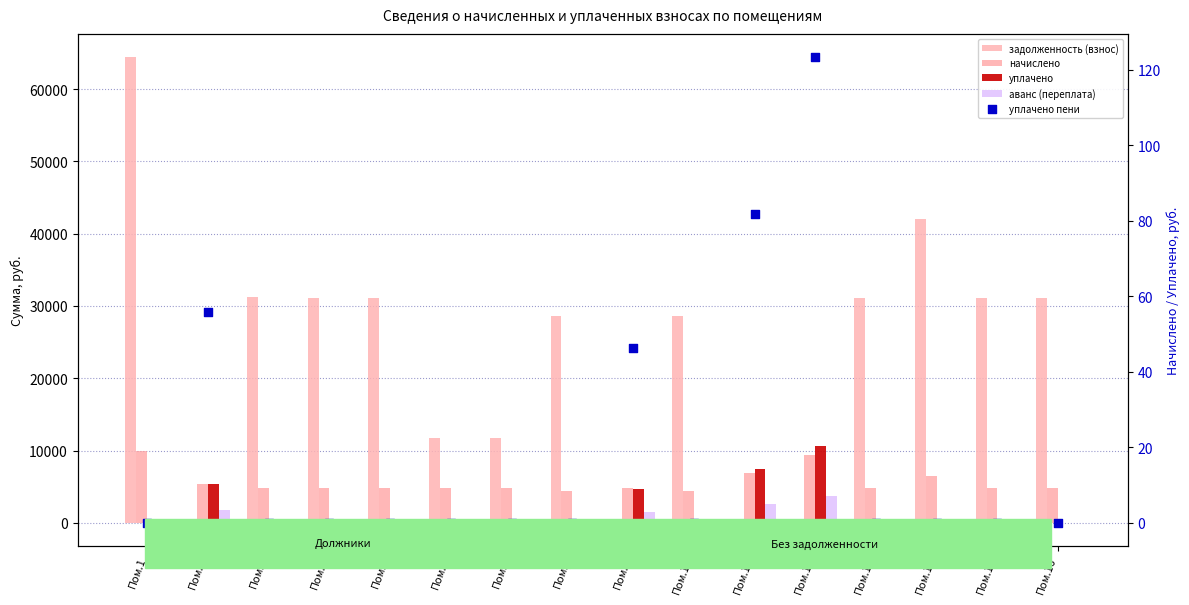

What is the total value across all series at Пом.2?

12691.3